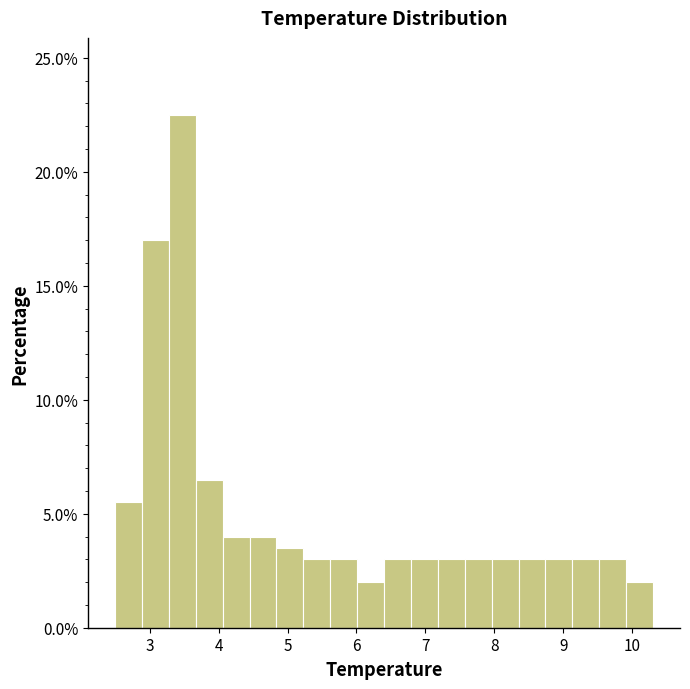

Read against the x-axis, roughly where is the centre of the tallest bar?

3.5